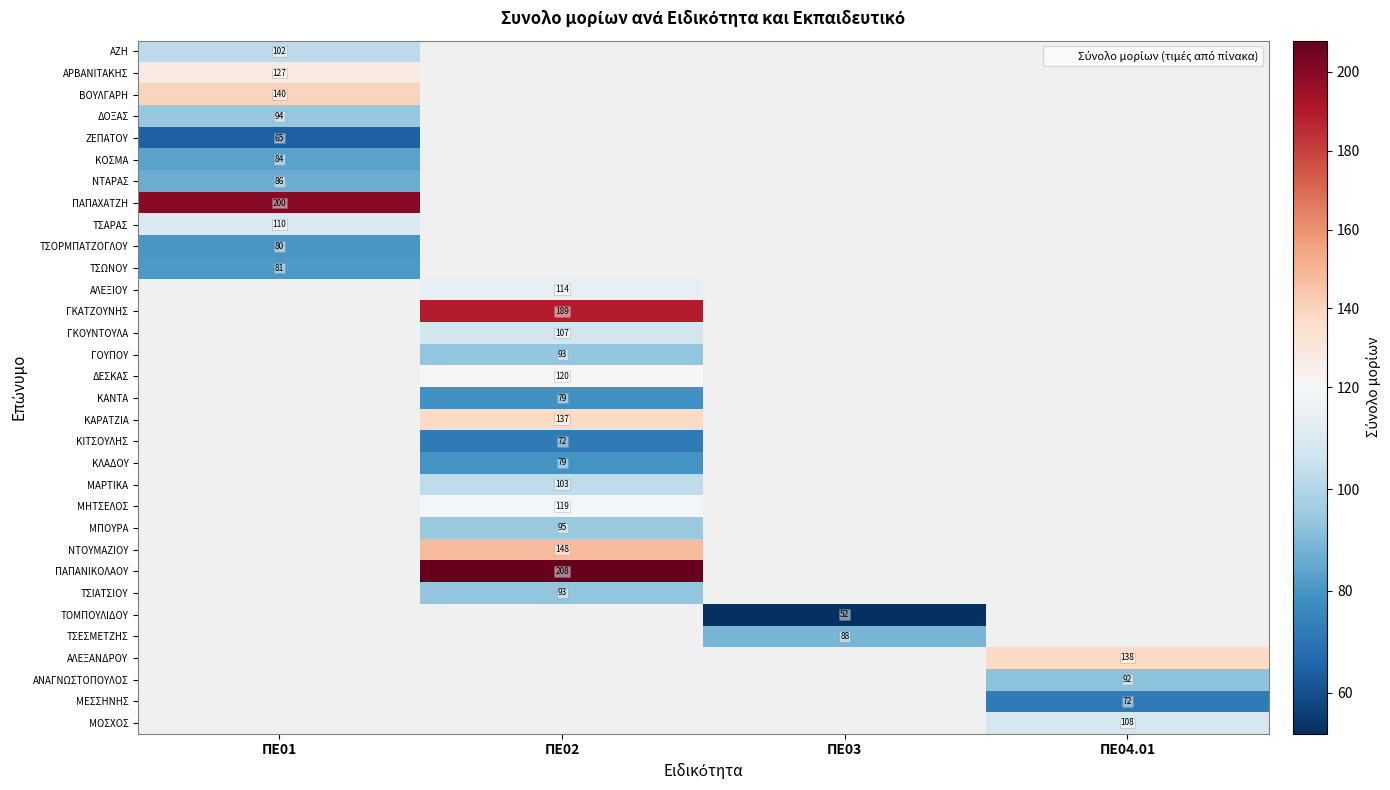

What is the maximum value shown in the chart?

207.9